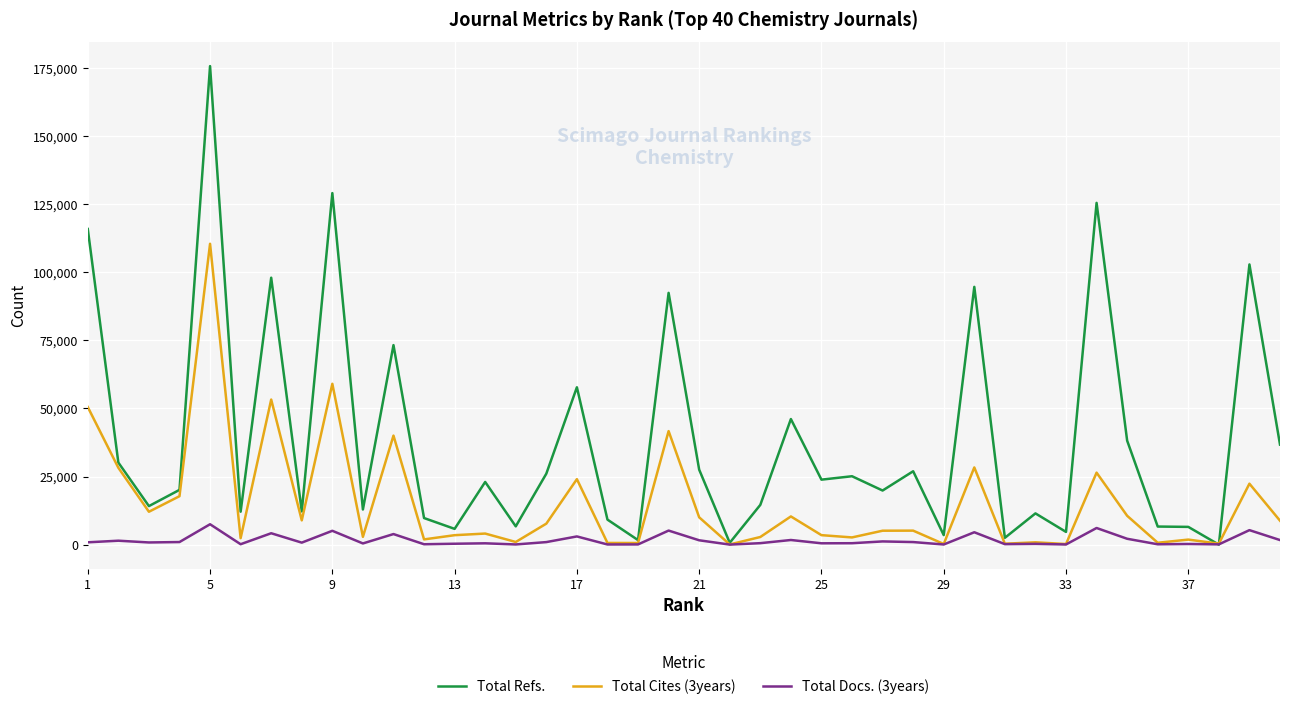

Which series has the widest spread of values?

Total Refs.